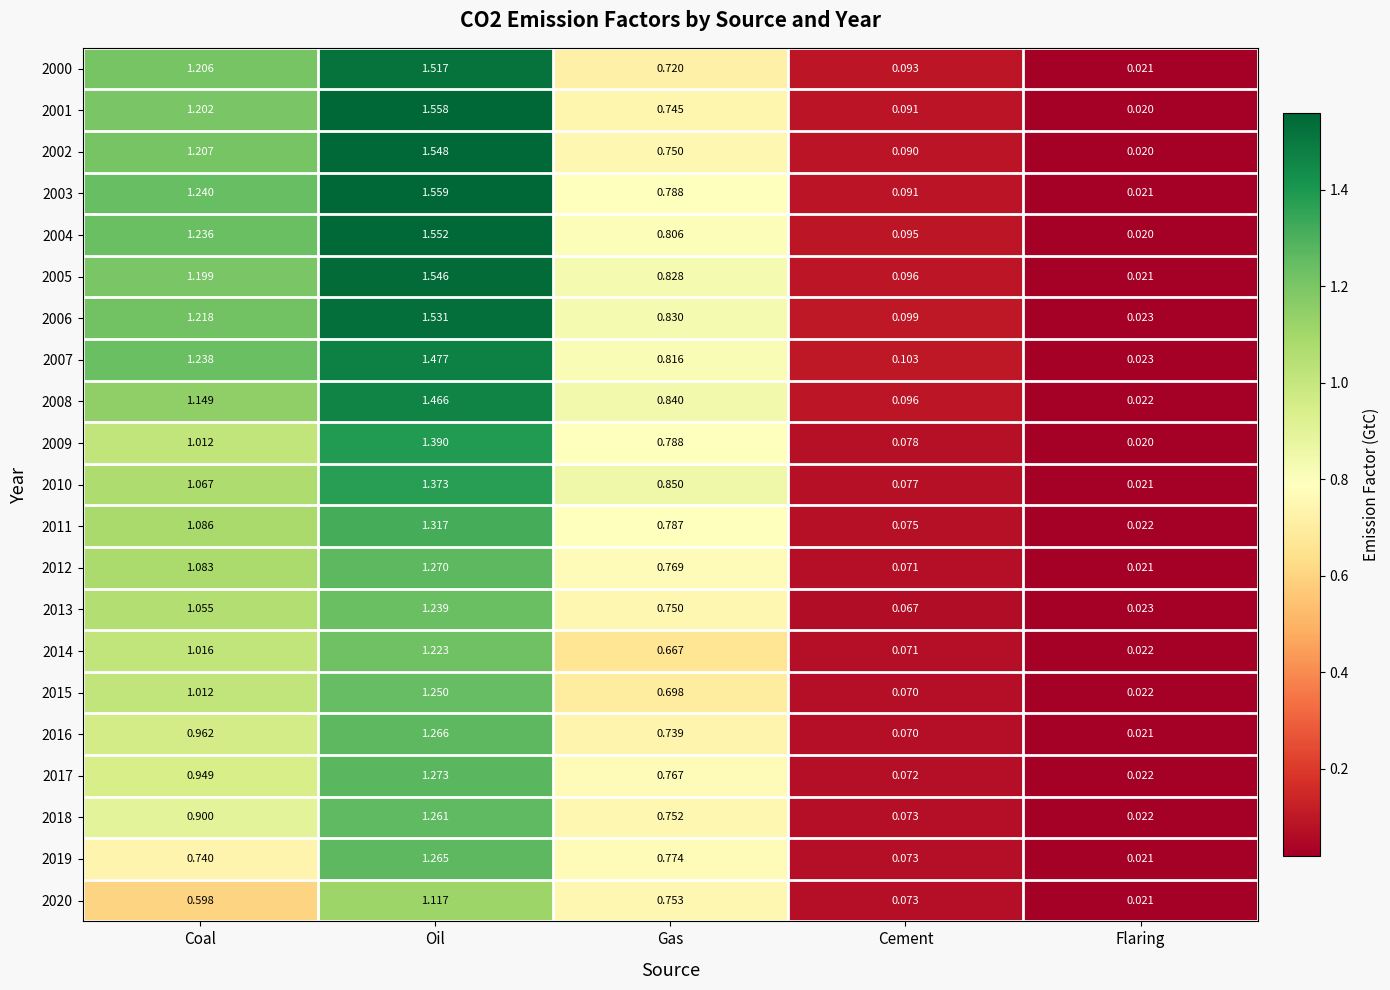

At how many categories does at least one series exceed 0?

5